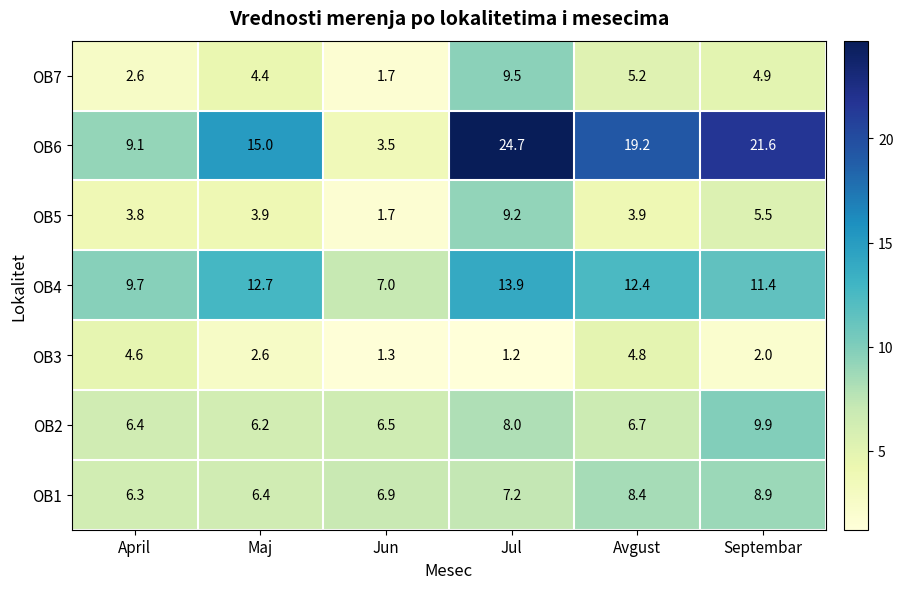

Which label corresponds to the smallest value in the chart?

Jul